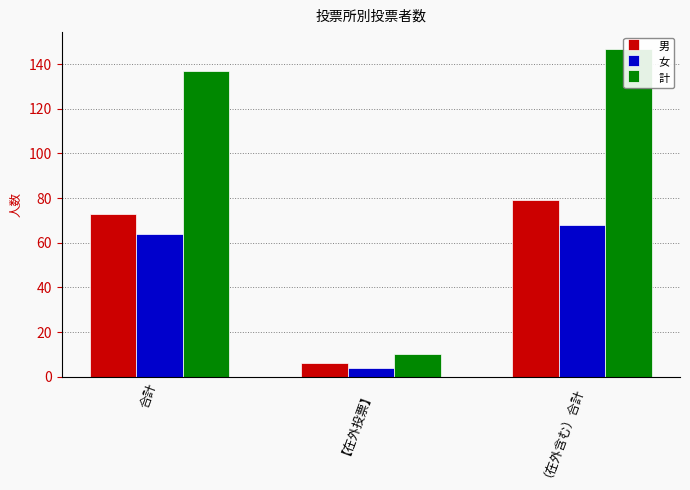

Reading left to right, what are all the values shown in this chart?

男: 73	6	79
女: 64	4	68
計: 137	10	147